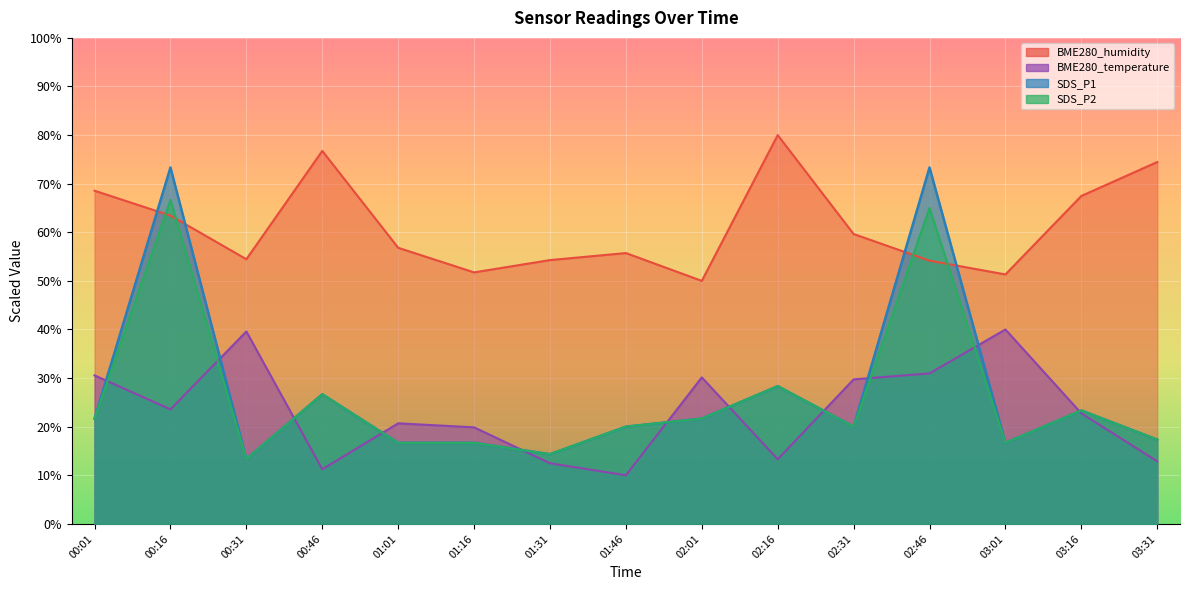

True or false: BME280_humidity has a value of 13.5 at 01:01.

False